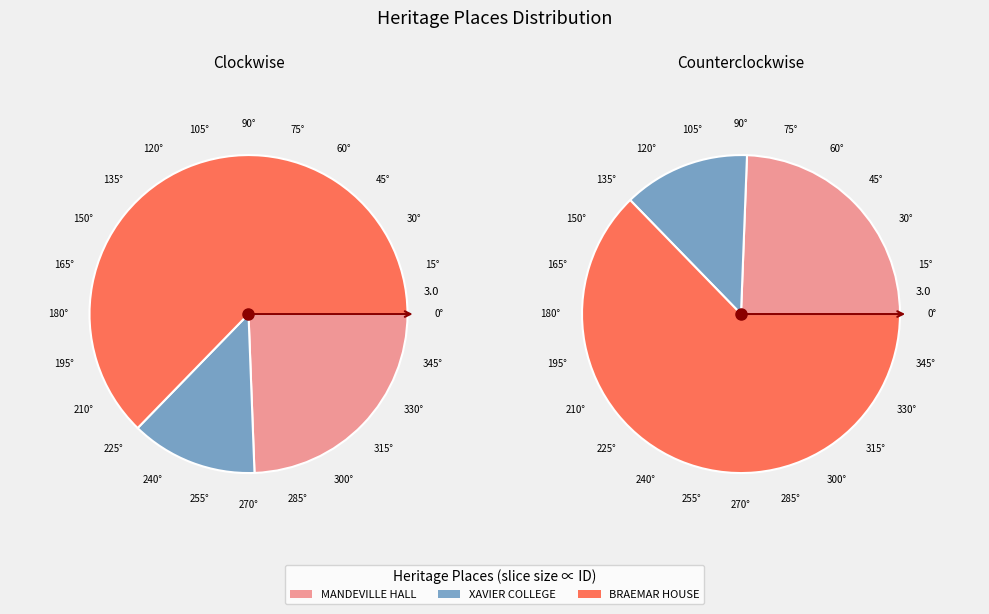

Which category has the biggest portion of the pie?

BRAEMAR HOUSE